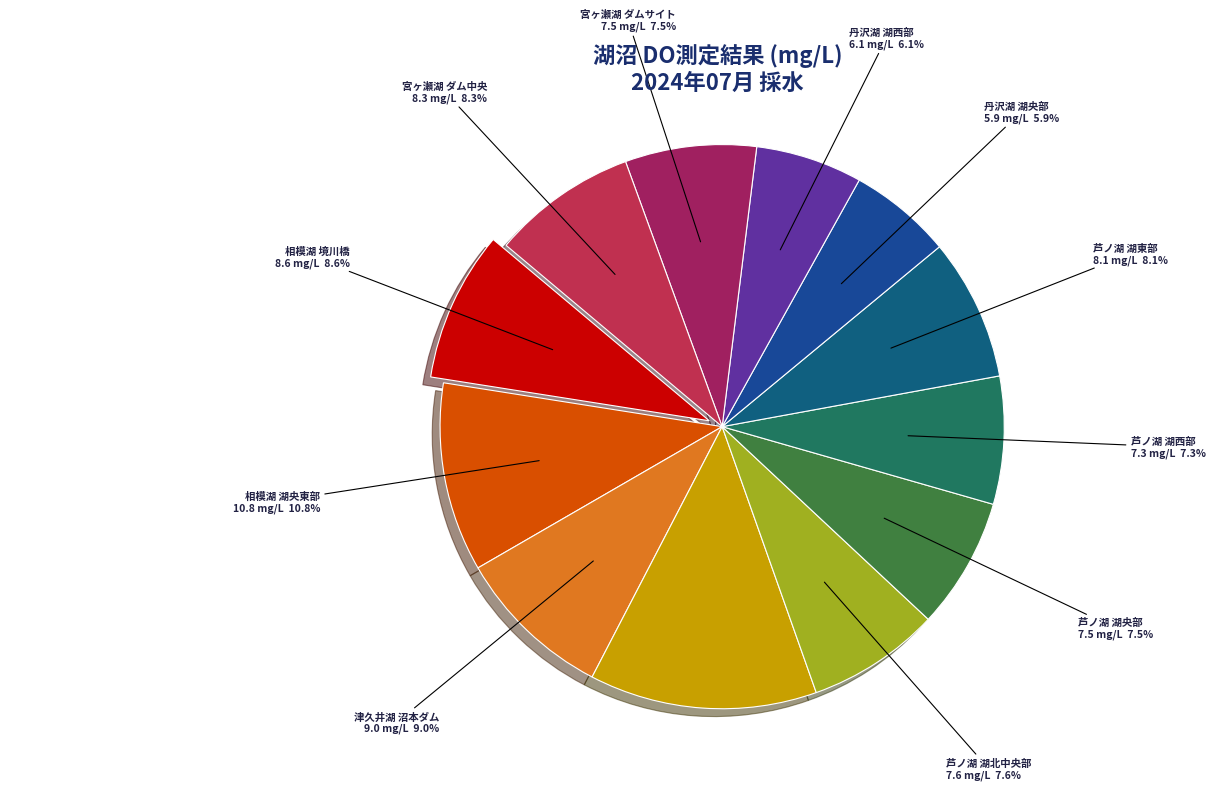

How many slices are in this pie chart?

12